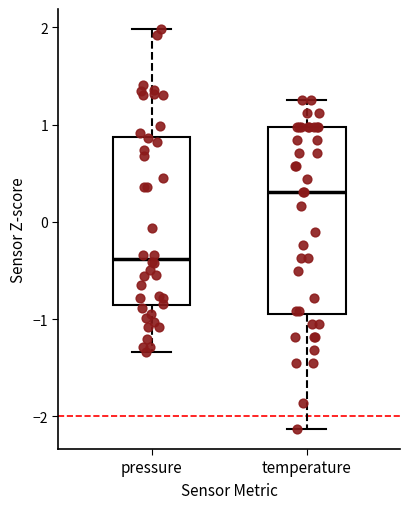

Which box is the tallest, from its lower edge to its upper edge?

temperature